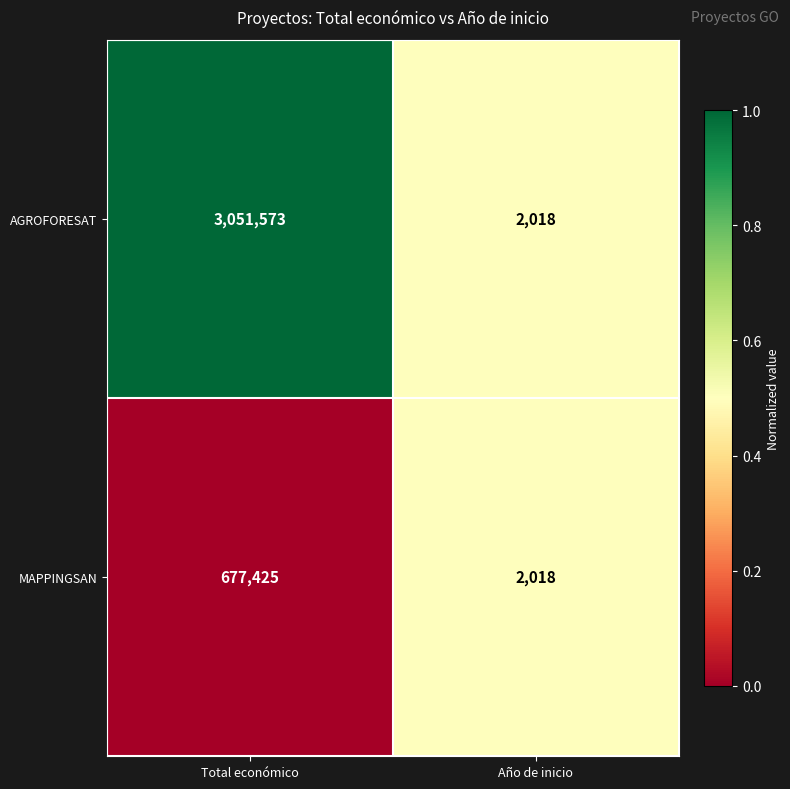

How many data points does each series have?

2